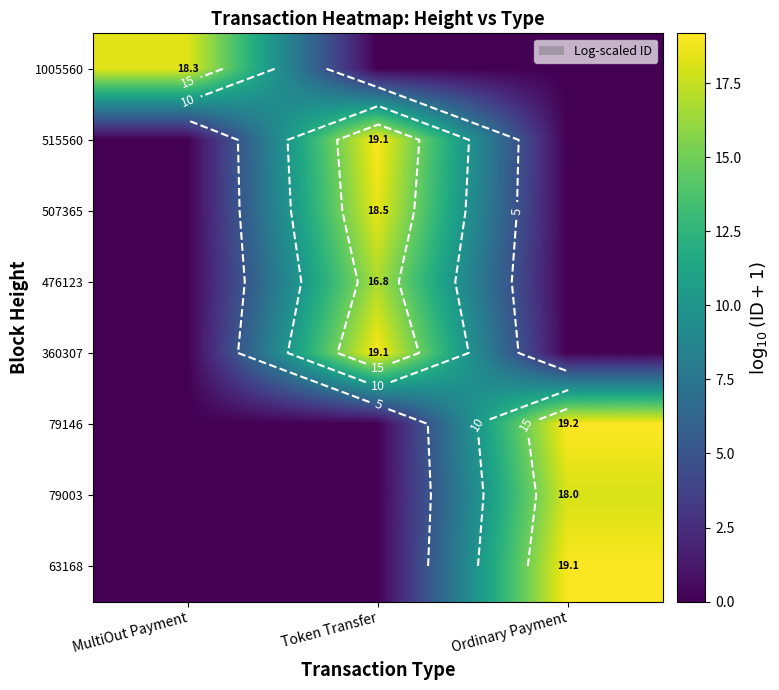

True or false: 79003 has a value of 7.9 at MultiOut Payment.

False